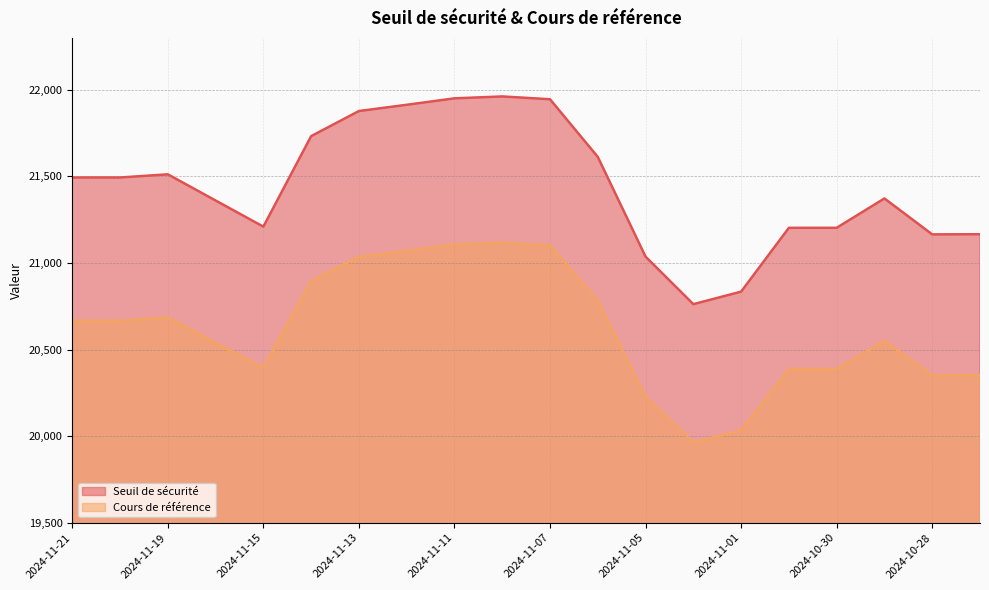

The value of Seuil de sécurité at 2024-11-15 is 21209.9. True or false?

True